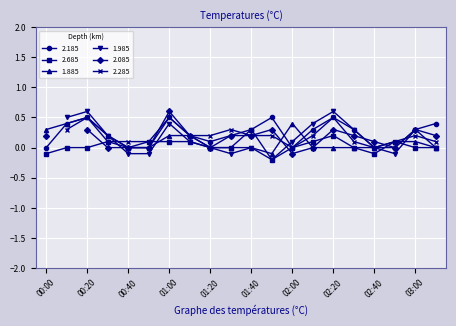

What is the maximum value for 1.885?

0.5